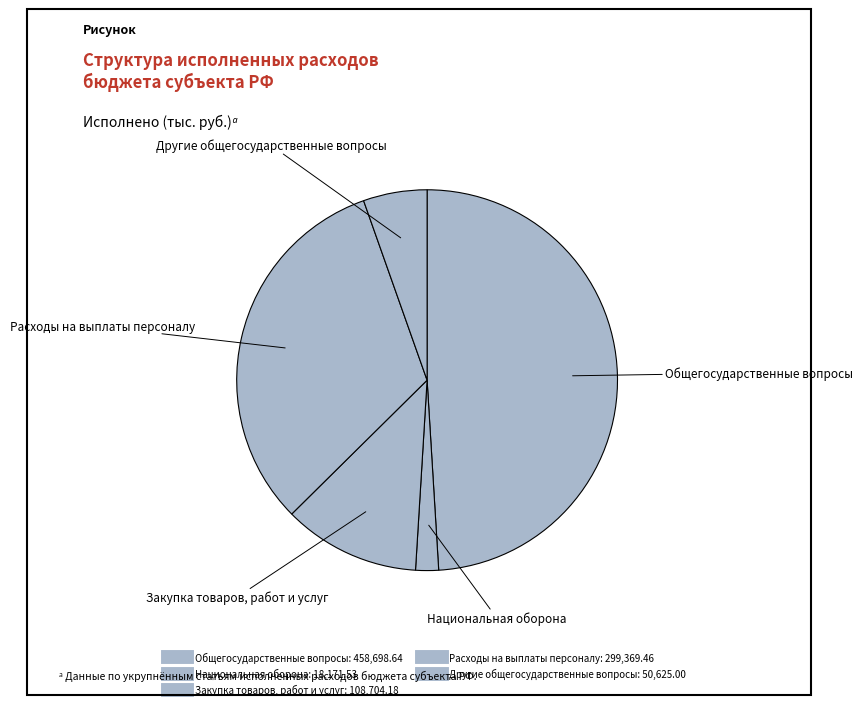

Count the number of slices in the pie.

5